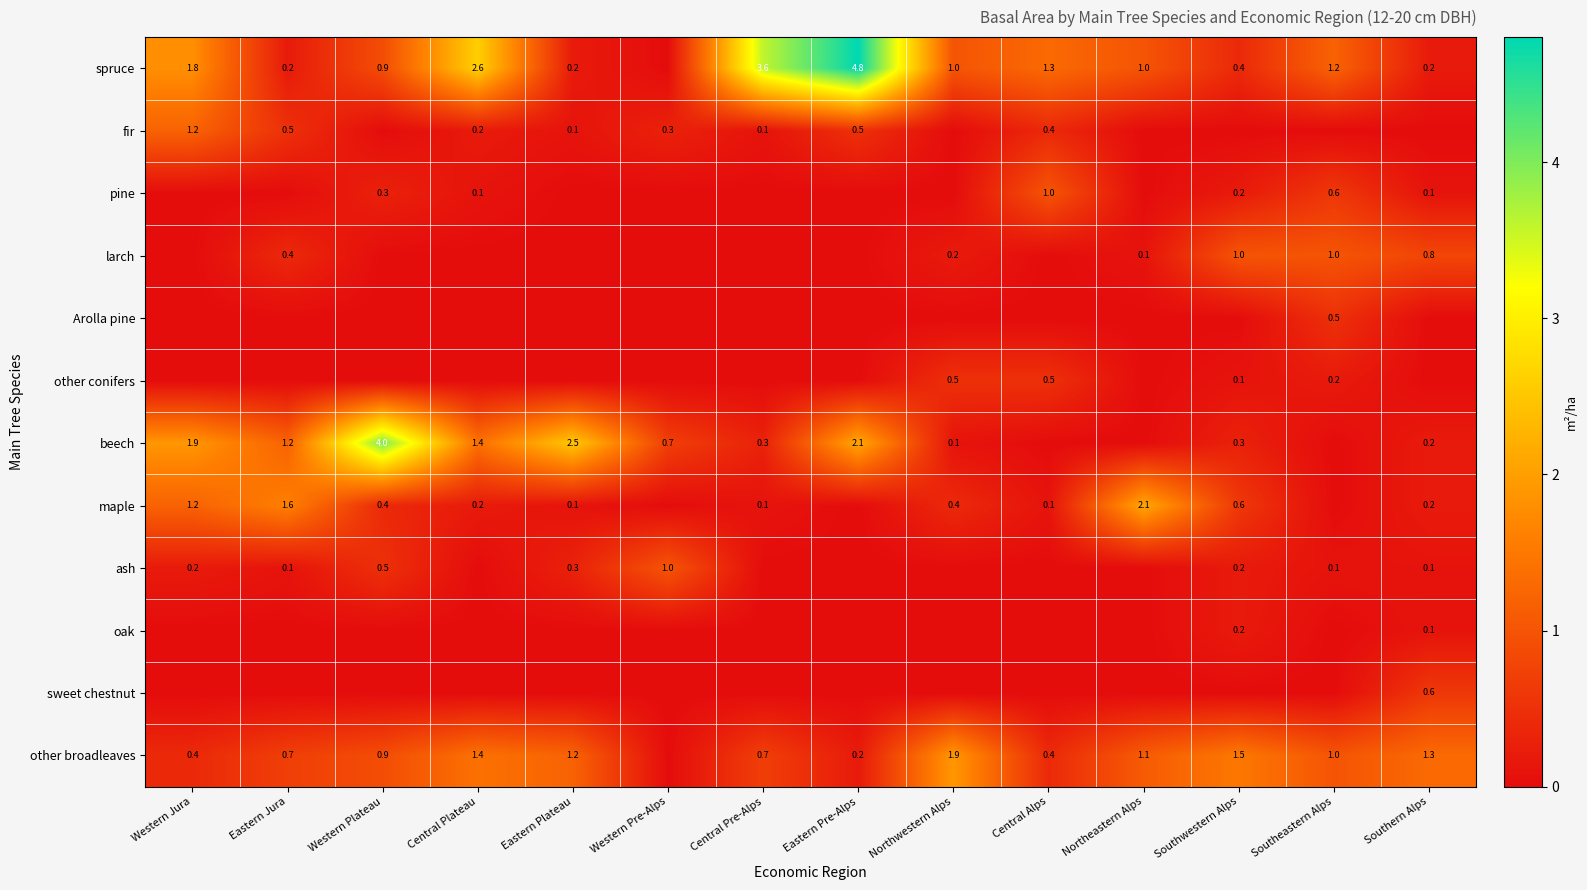

What is the sum of the beech values at Eastern Pre-Alps and Northwestern Alps?

2.2